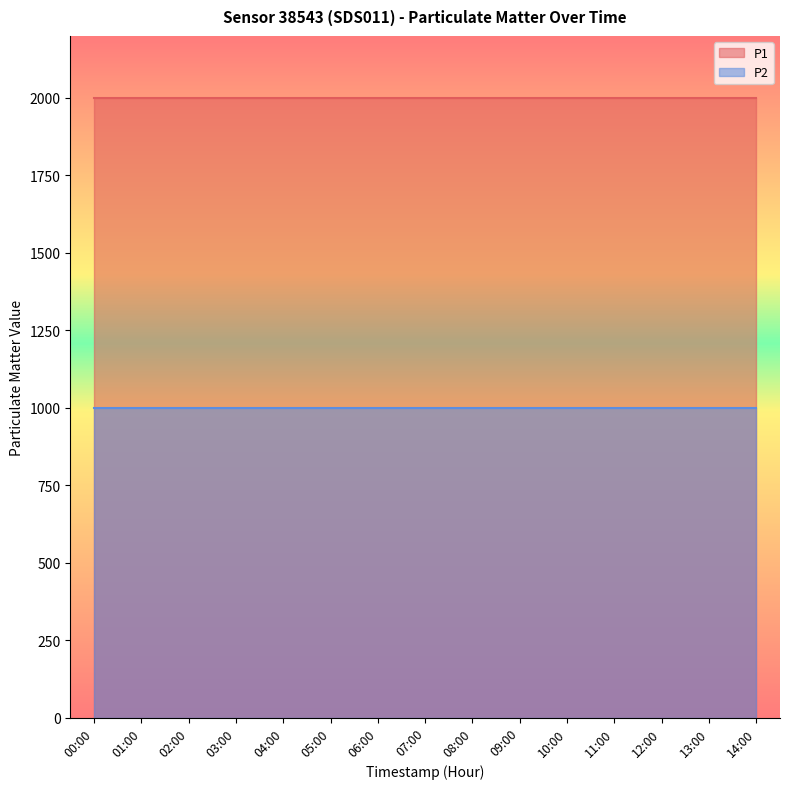

At 14:00, list the series in order from smallest to largest.

P2, P1